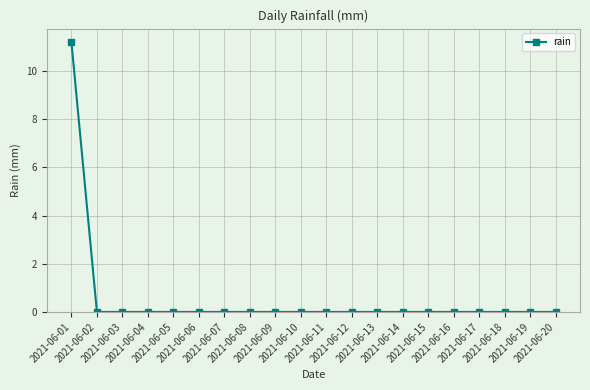

What is the difference between the maximum and minimum values?

11.2